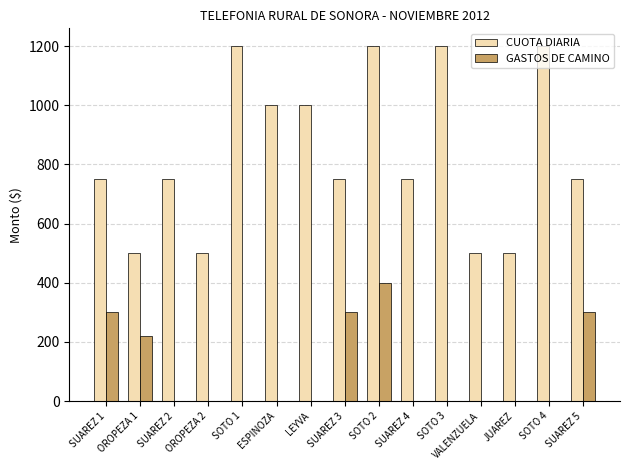

Which series has the largest range (max minus min)?

CUOTA DIARIA